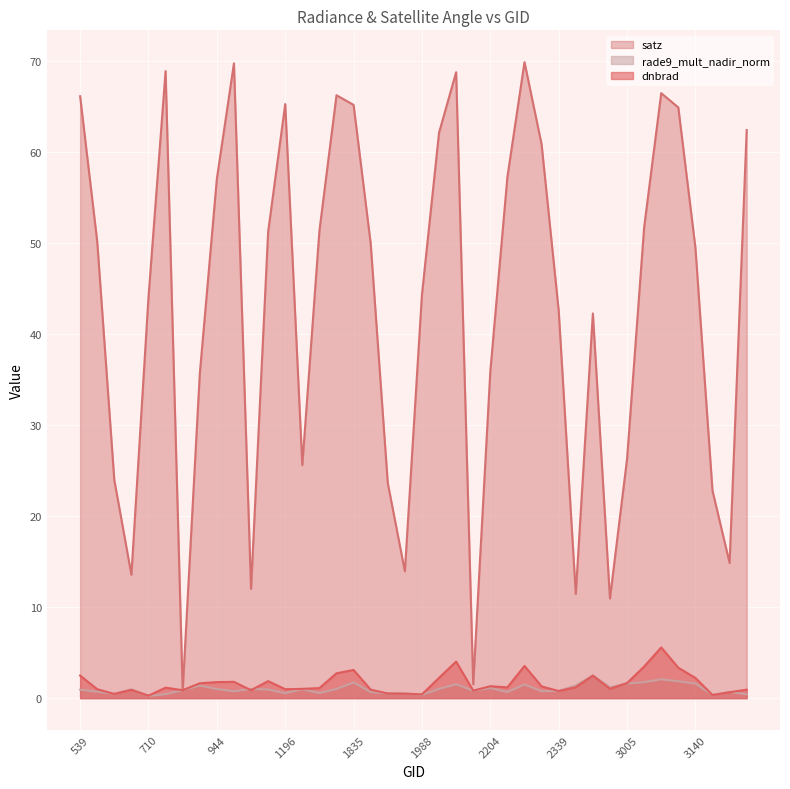

What is the total value across all series at 2303?

62.9